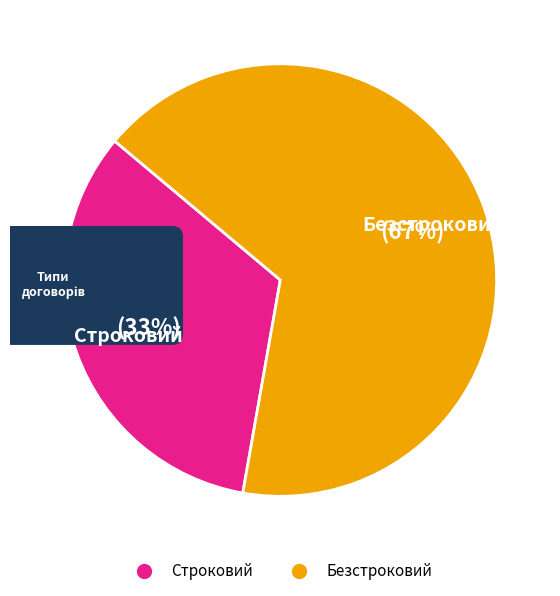

What percentage do Безстроковий and Строковий together represent?

100.0%